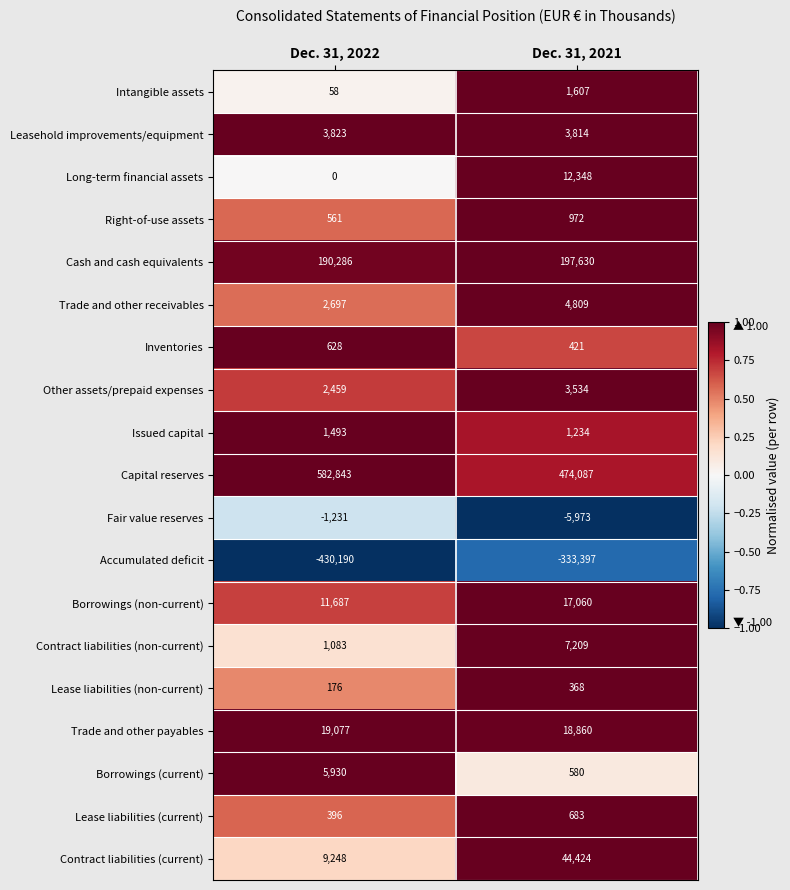

List the series in order of their peak value, highest first.

Capital reserves, Cash and cash equivalents, Contract liabilities (current), Trade and other payables, Borrowings (non-current), Long-term financial assets, Contract liabilities (non-current), Borrowings (current), Trade and other receivables, Leasehold improvements/equipment, Other assets/prepaid expenses, Intangible assets, Issued capital, Right-of-use assets, Lease liabilities (current), Inventories, Lease liabilities (non-current), Fair value reserves, Accumulated deficit